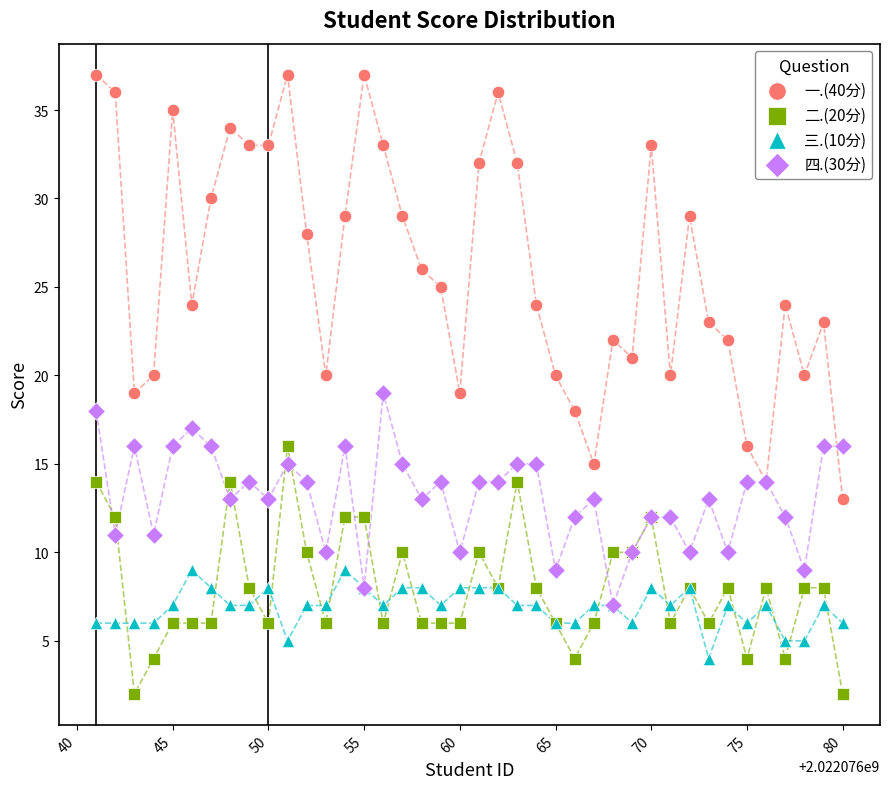

Which series reaches the minimum Y coordinate?

二.(20分)